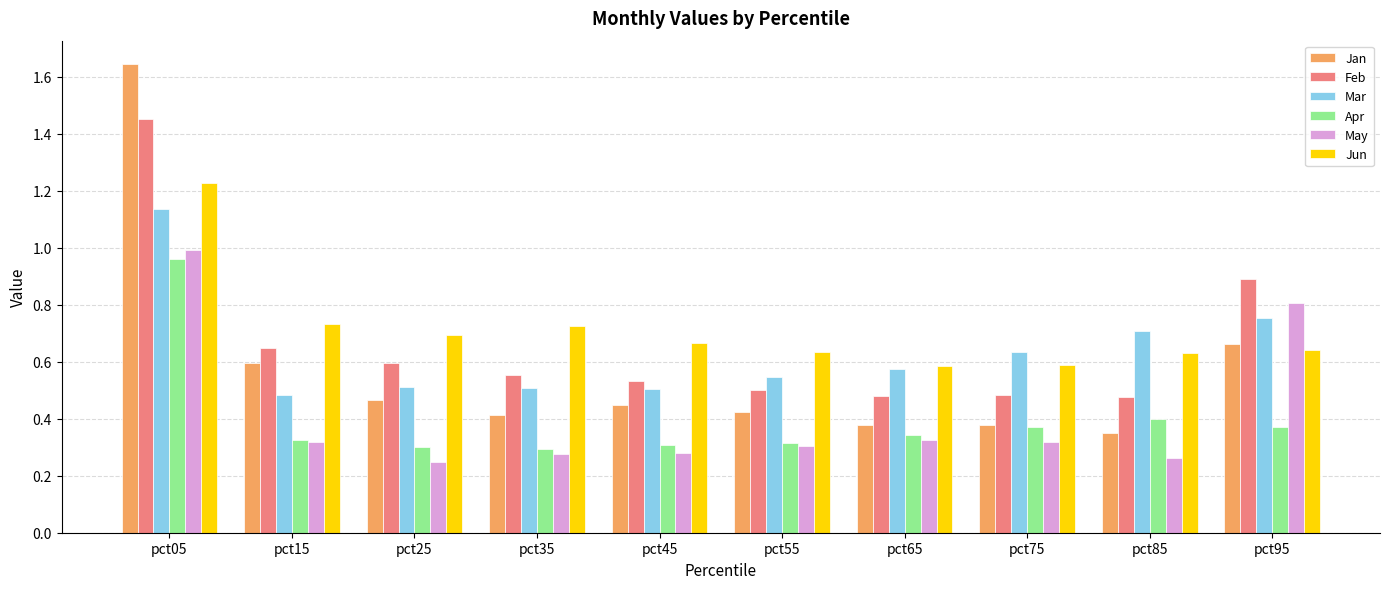

What is the sum of all Apr values?

4.0